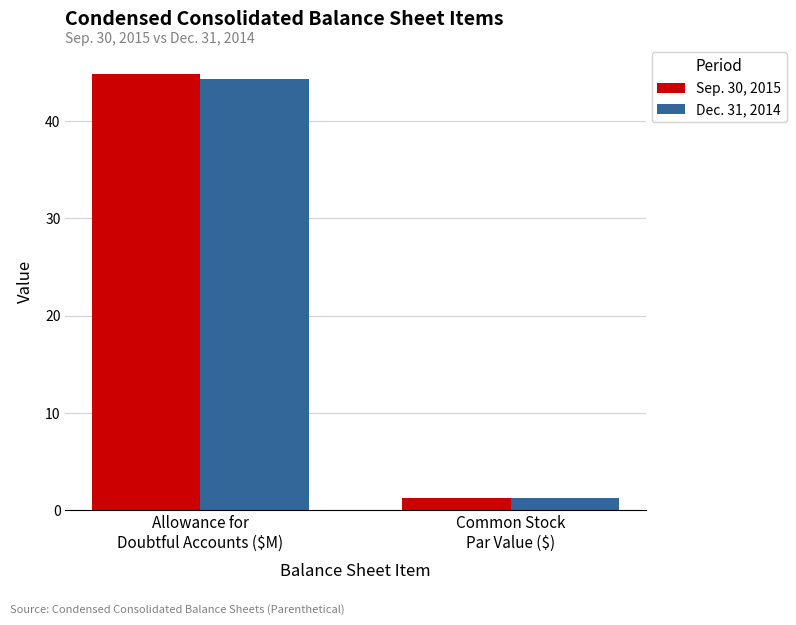

The value of Sep. 30, 2015 at Common Stock
Par Value ($) is 1.2. True or false?

True